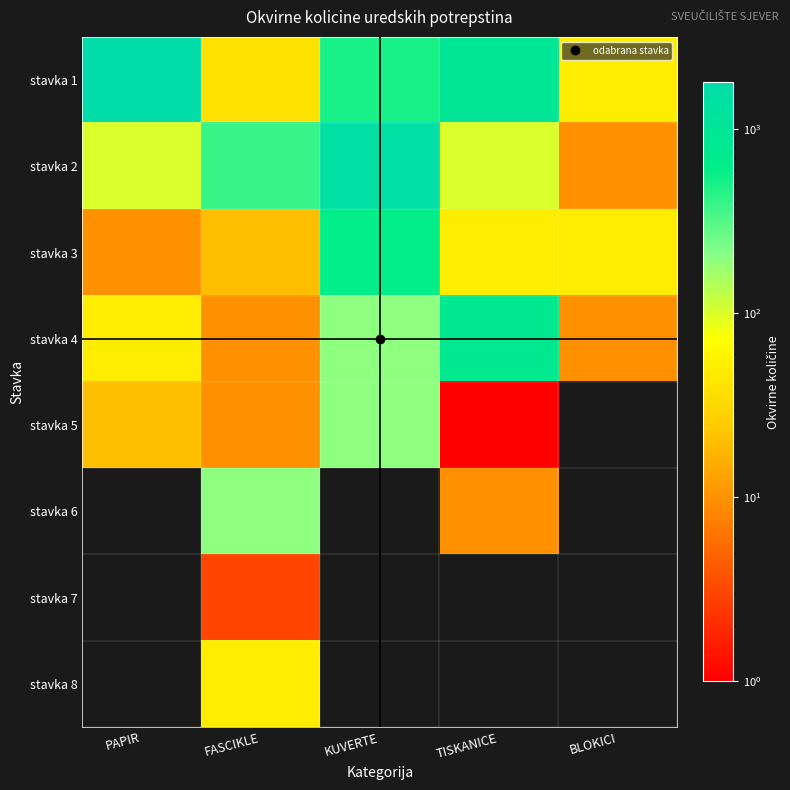

What is the greatest value displayed?

1800.0